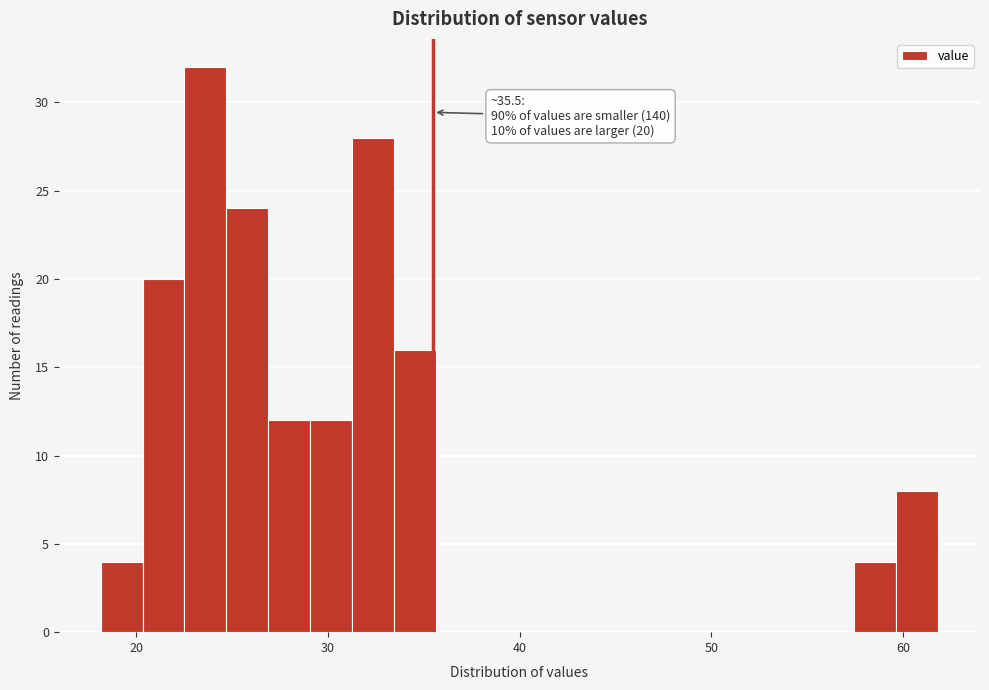

Read against the x-axis, roughly where is the centre of the tallest bar?

24